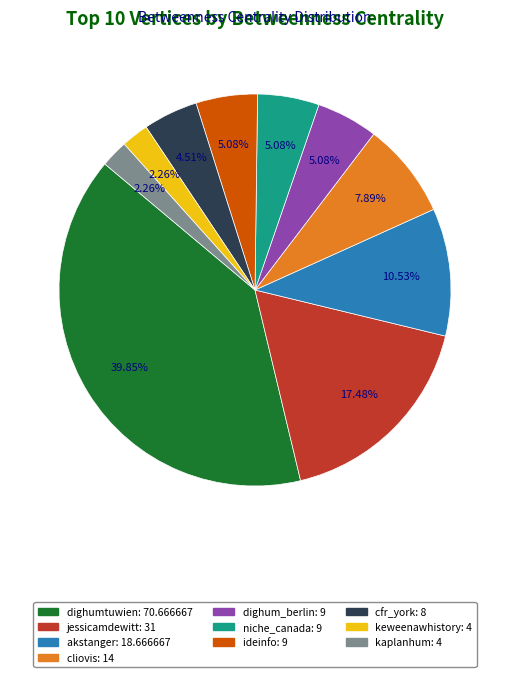

Is it true that akstanger is 11% of the pie?

True